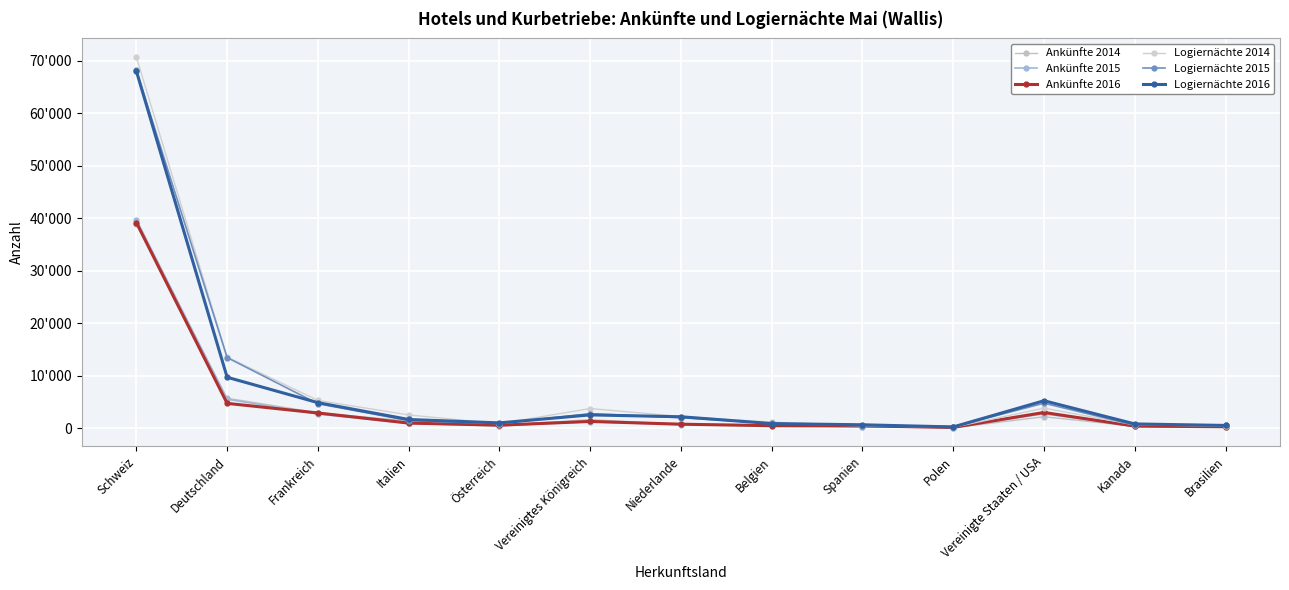

Does the chart have visible grid lines?

Yes